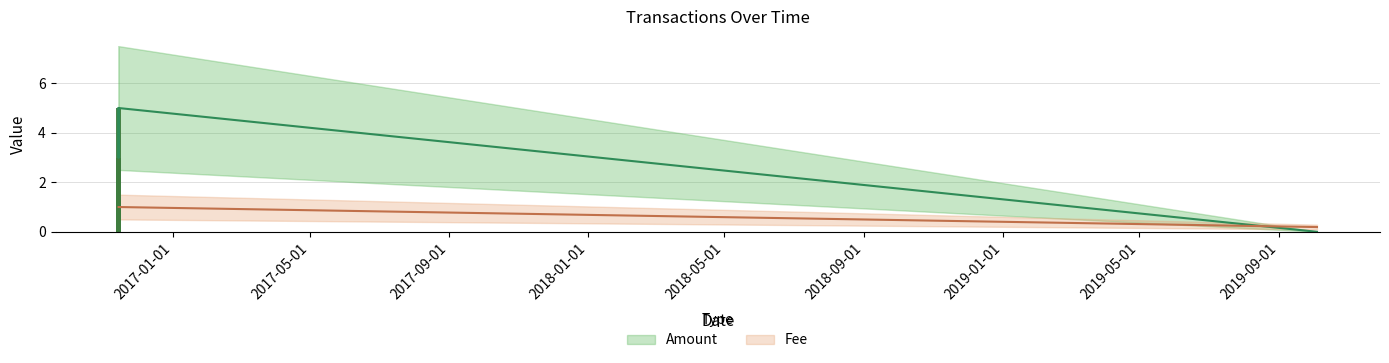

The value of Amount at 2019-10-04 14:30:44 is 0.0. True or false?

False